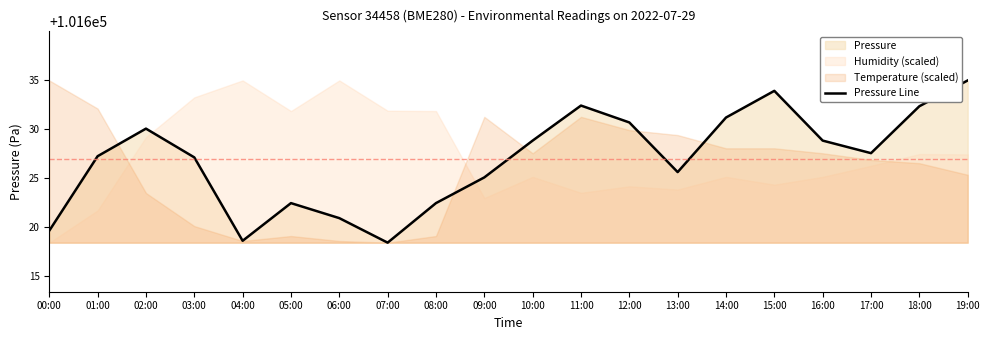

What is the label of the 10th point from the left?

09:00